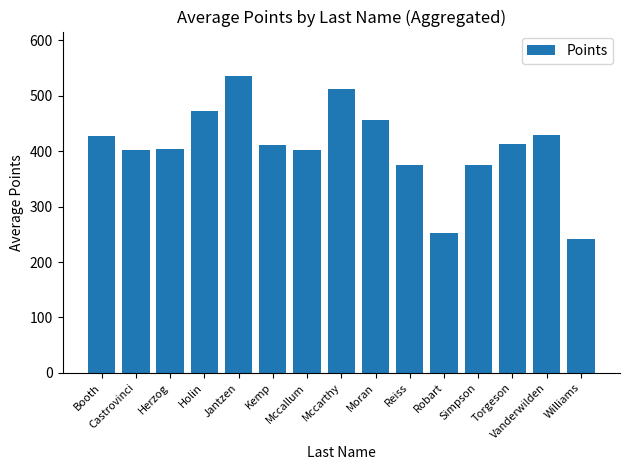

Which category has the lowest value across all series?

Williams